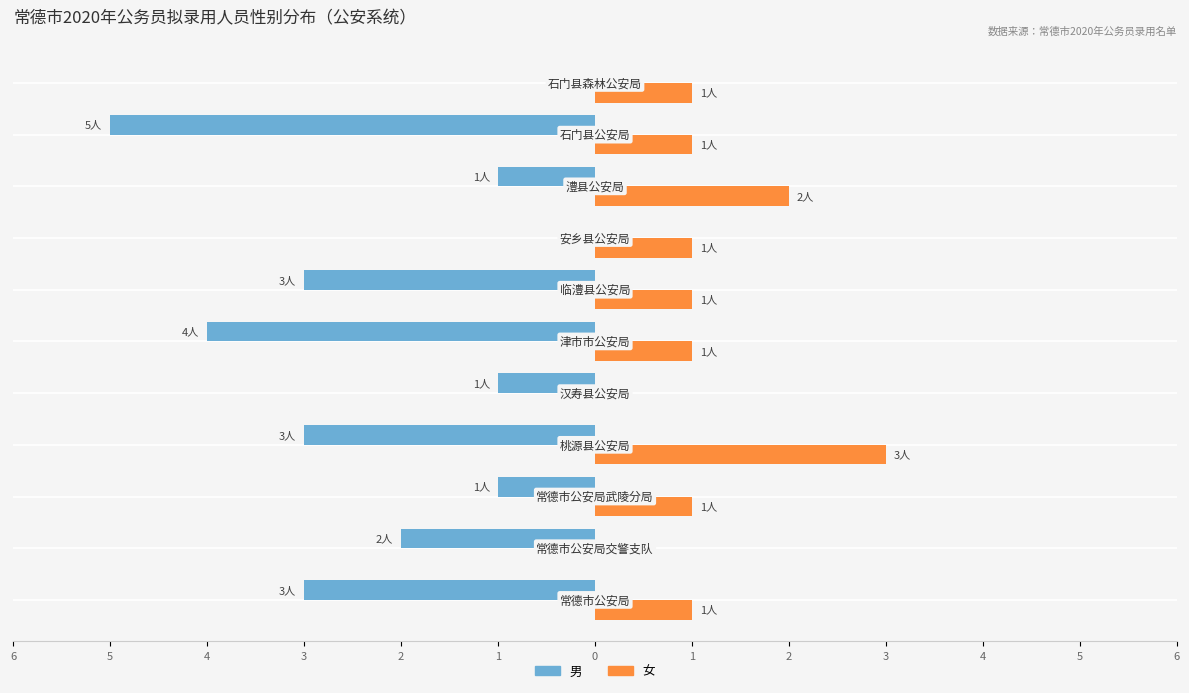

What are all the series names shown in the legend?

男, 女